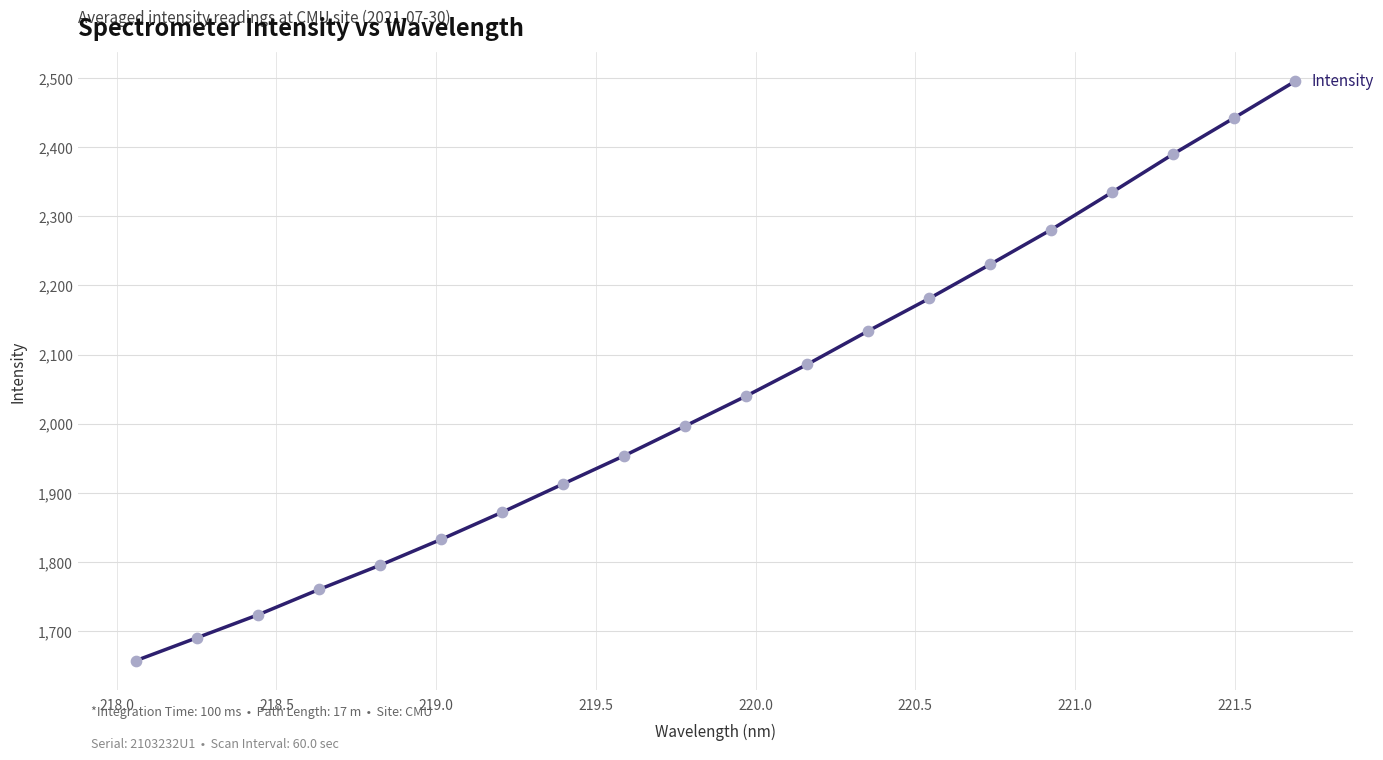

What is the difference between the maximum and minimum values?

838.5